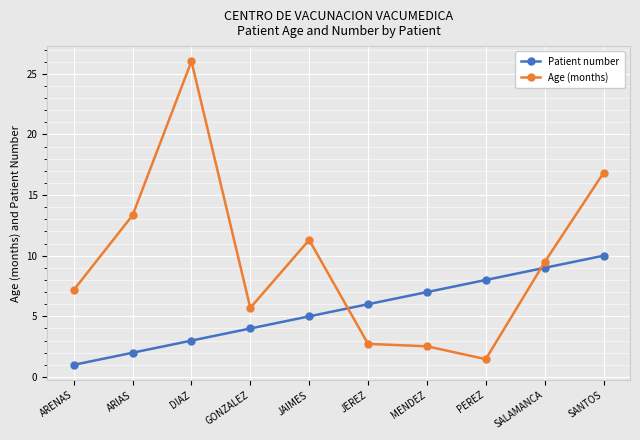

What is the total value across all series at MENDEZ?

9.5